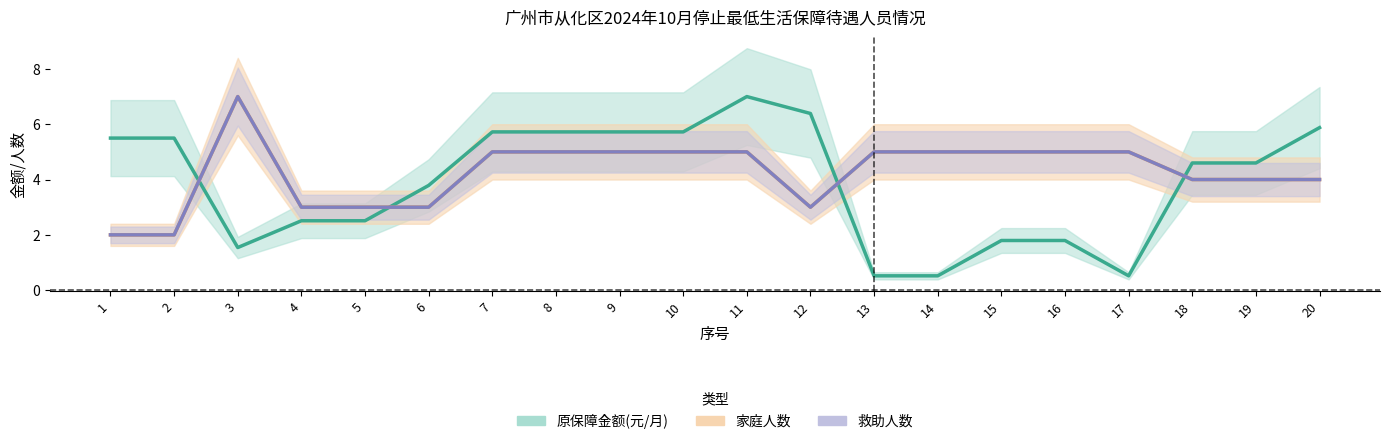

How many data points in 原保障金额(元/月) are less than 4?

9